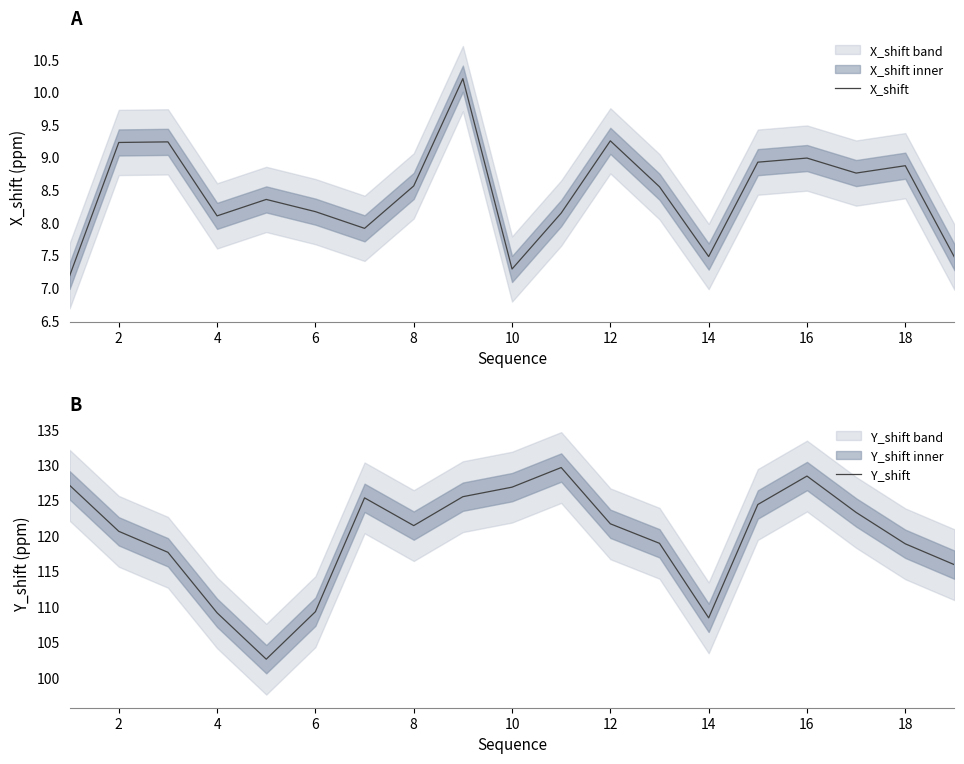

Where is the first local minimum for X_shift?

4